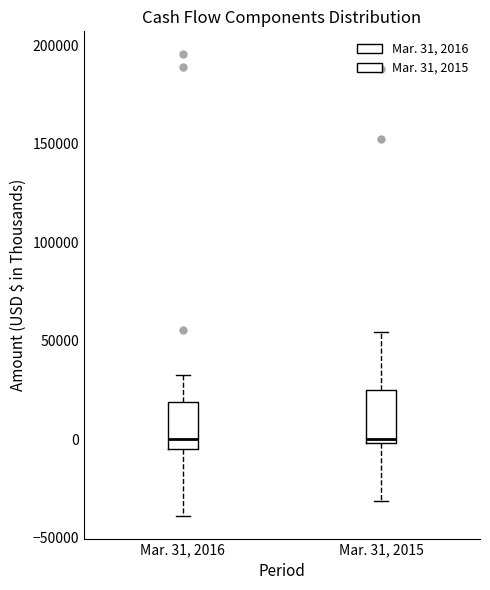

Reading left to right, read every box against the y-axis: the position of its median line, the range the box covers, and the ends of its whiskers. The values are not printed on the chart, so give them approximately, as read against the axis.

Mar. 31, 2016: median 0, box -5000 to 20000, whiskers -40000 to 30000
Mar. 31, 2015: median 0 (just above the box's lower edge), box 0 to 25000, whiskers -30000 to 55000